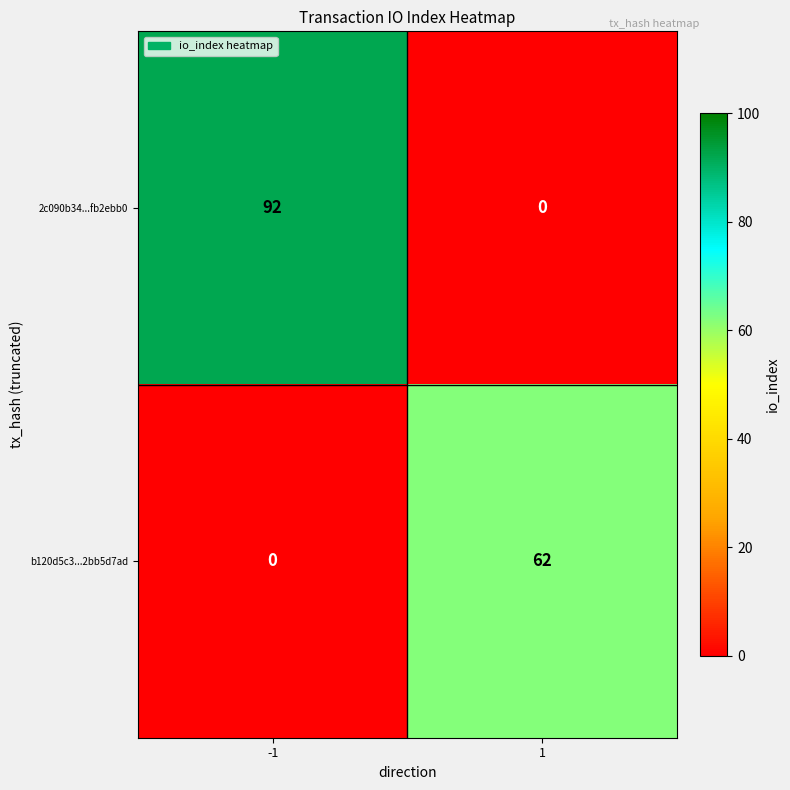

What is the sum of all b120d5c3...2bb5d7ad values?

62